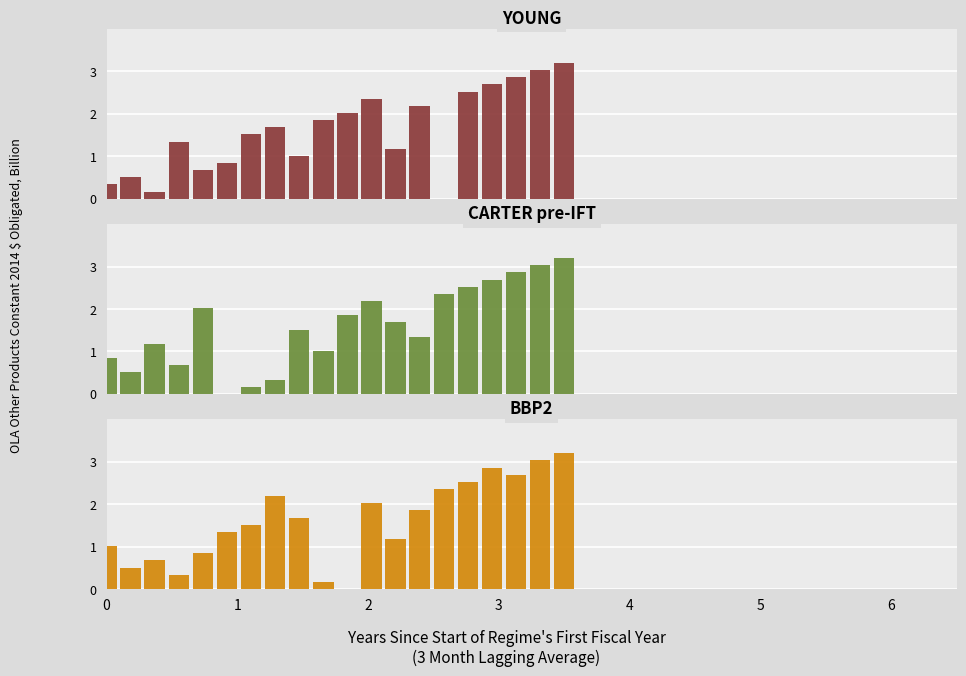

List the series in order of their peak value, highest first.

YOUNG, CARTER pre-IFT, BBP2